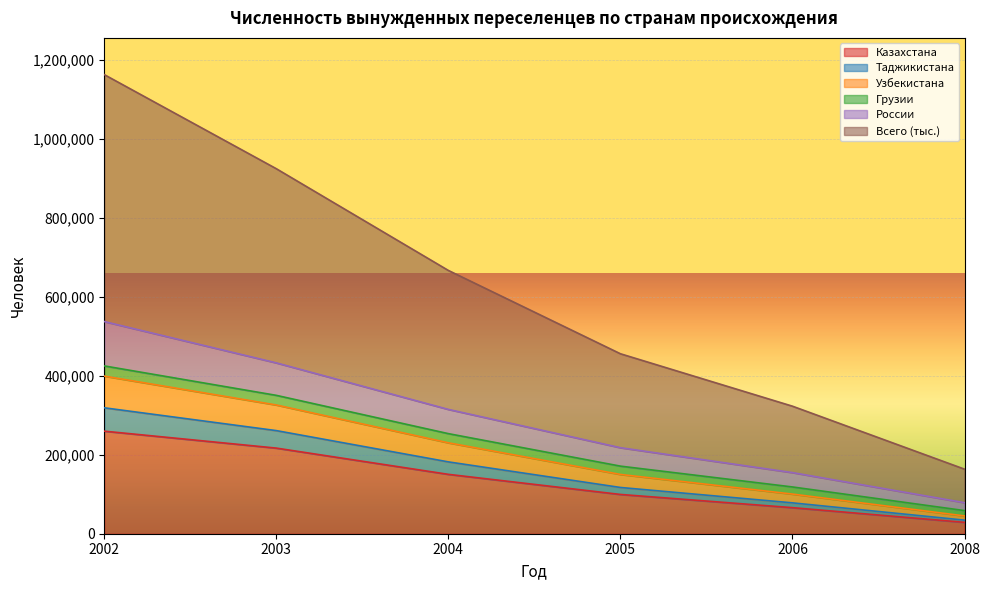

At which category is the sum across all series the highest?

2002